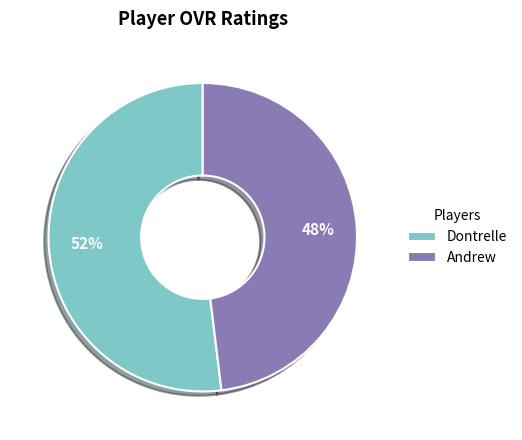

Do Dontrelle and Andrew together represent more than half of the pie?

Yes